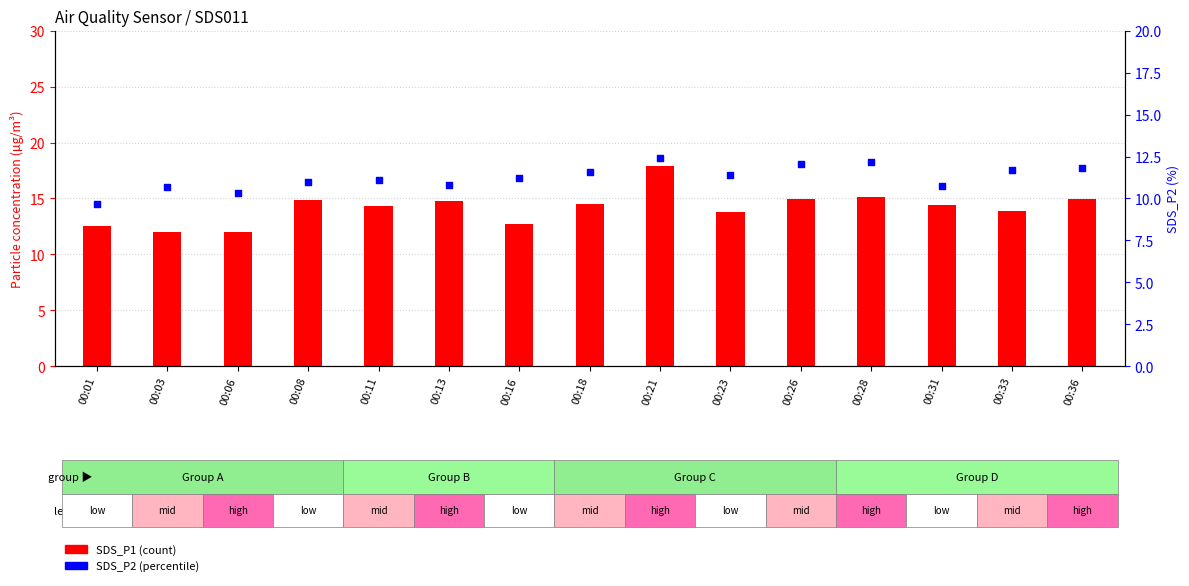

What is the total value across all series at 00:18?

26.1